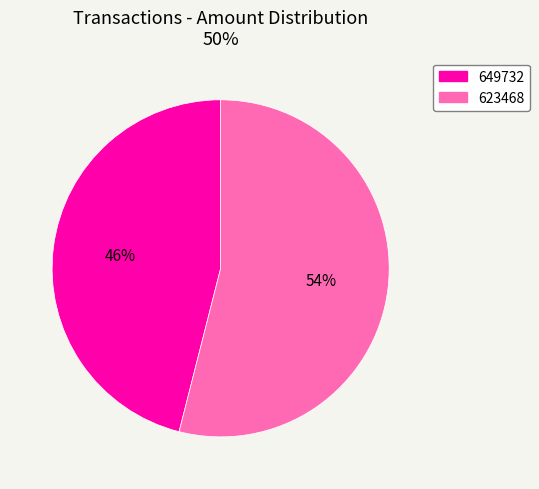

Is there any slice that represents more than half of the pie?

Yes